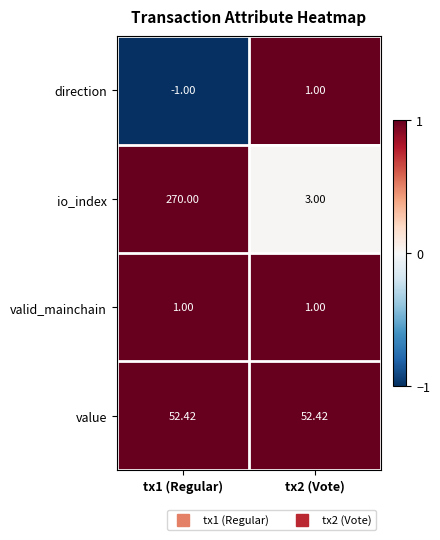

At how many categories does at least one series exceed 0?

2